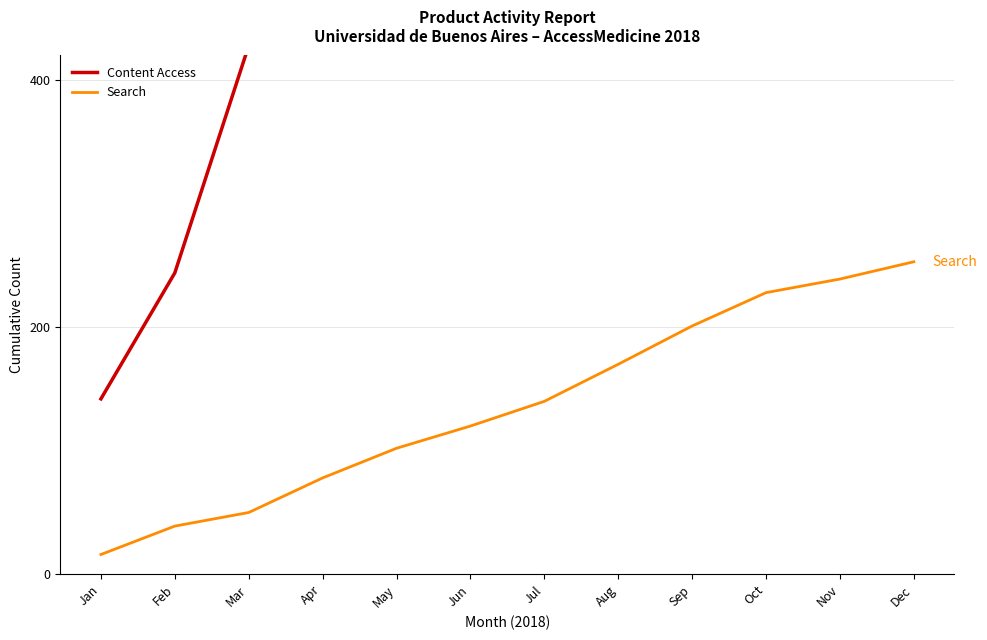

Is it true that Search equals 109 at Dec?

False